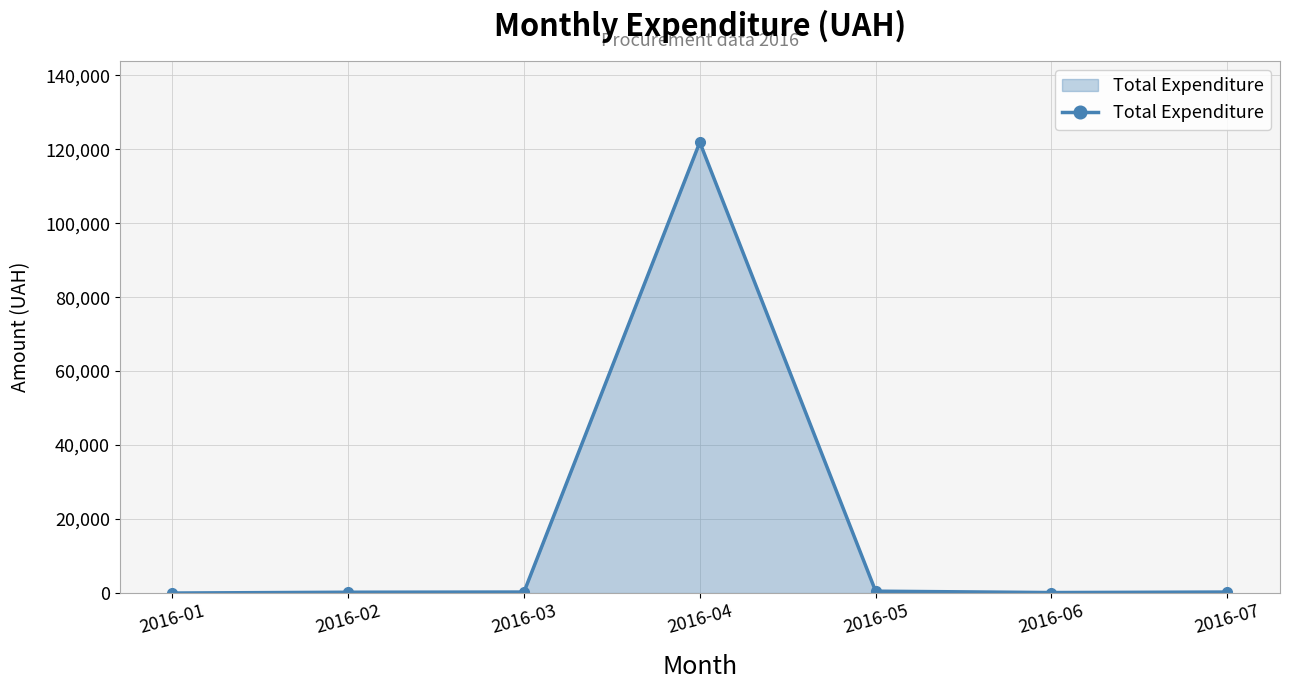

Between 2016-04 and 2016-01, which is larger?

2016-04